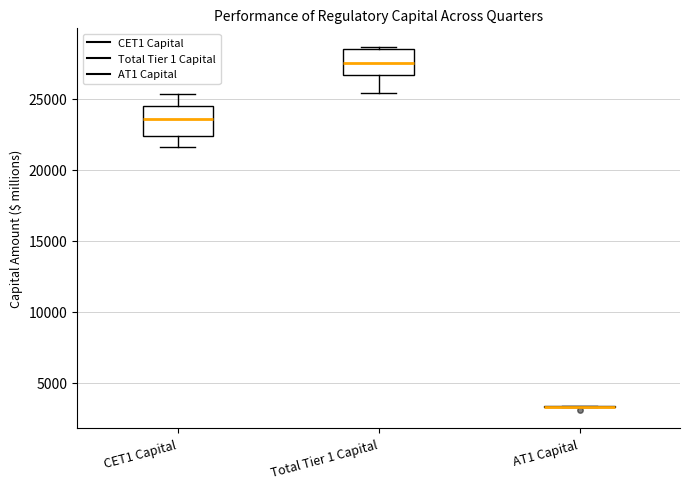

Reading left to right, read every box against the y-axis: the position of its median line, the range the box covers, and the ends of its whiskers. The values are not printed on the chart, so give them approximately, as read against the axis.

CET1 Capital: median 23500, box 22500 to 24500, whiskers 21500 to 25500
Total Tier 1 Capital: median 27500, box 26500 to 28500, whiskers 25500 to 28500 (just above the box's upper edge)
AT1 Capital: box collapsed to a line at 3500, whiskers 3500 to 3500